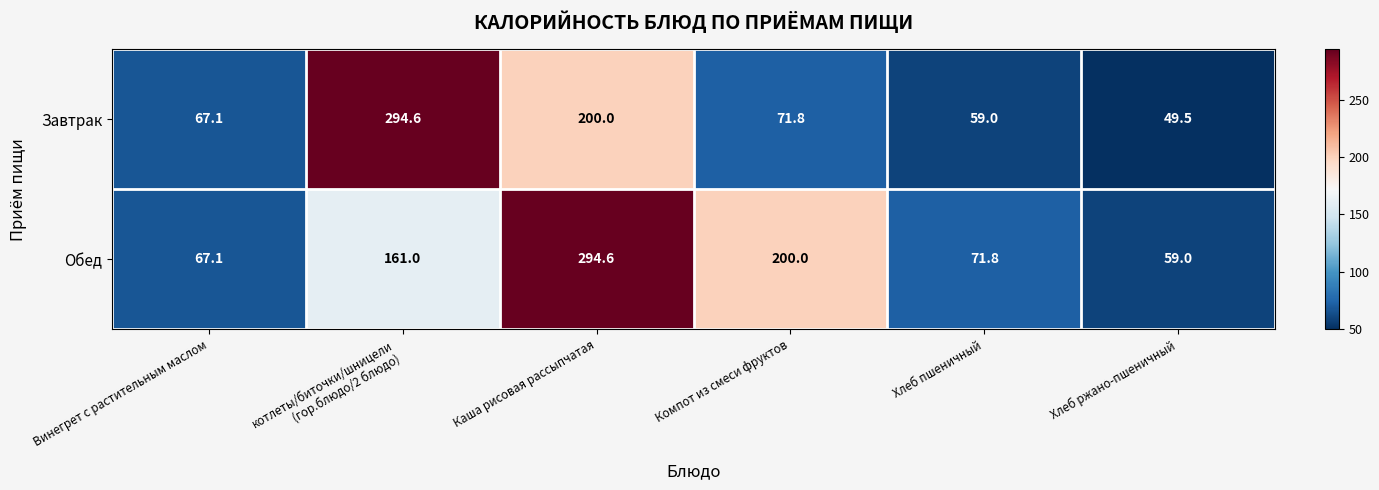

How many distinct data groups are displayed?

2